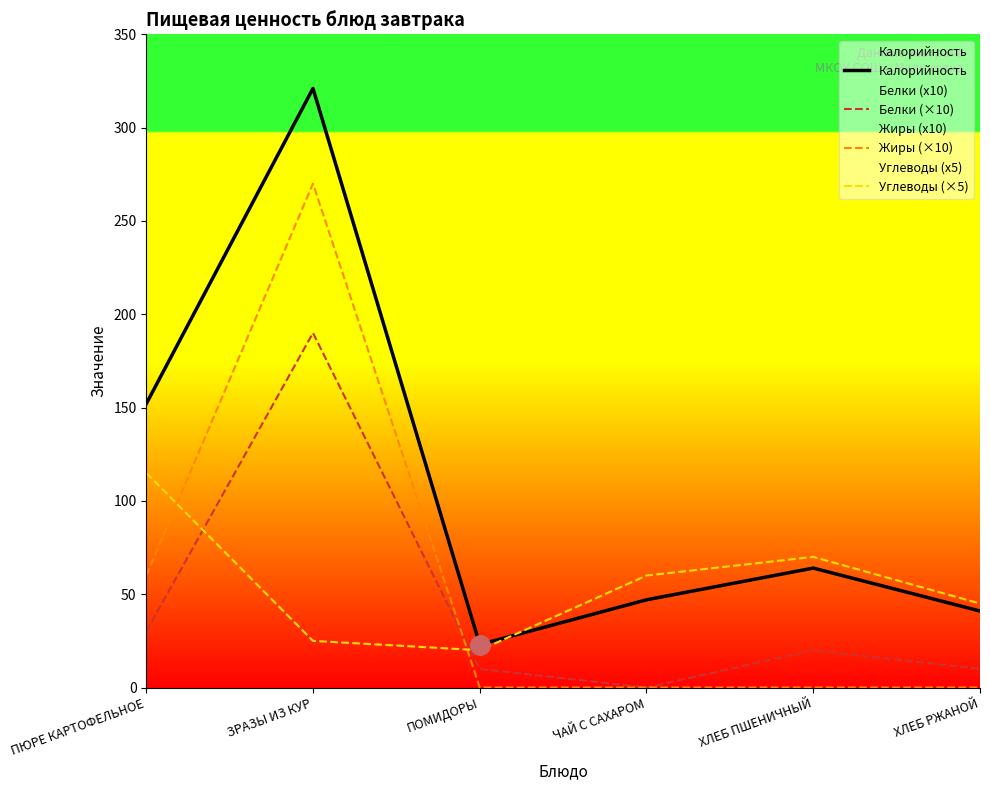

Reading left to right, what are all the values shown in this chart?

Калорийность: 152	321	23	47	64	41
Белки (×10): 30	190	10	0	20	10
Жиры (×10): 60	270	0	0	0	0
Углеводы (×5): 115	25	20	60	70	45